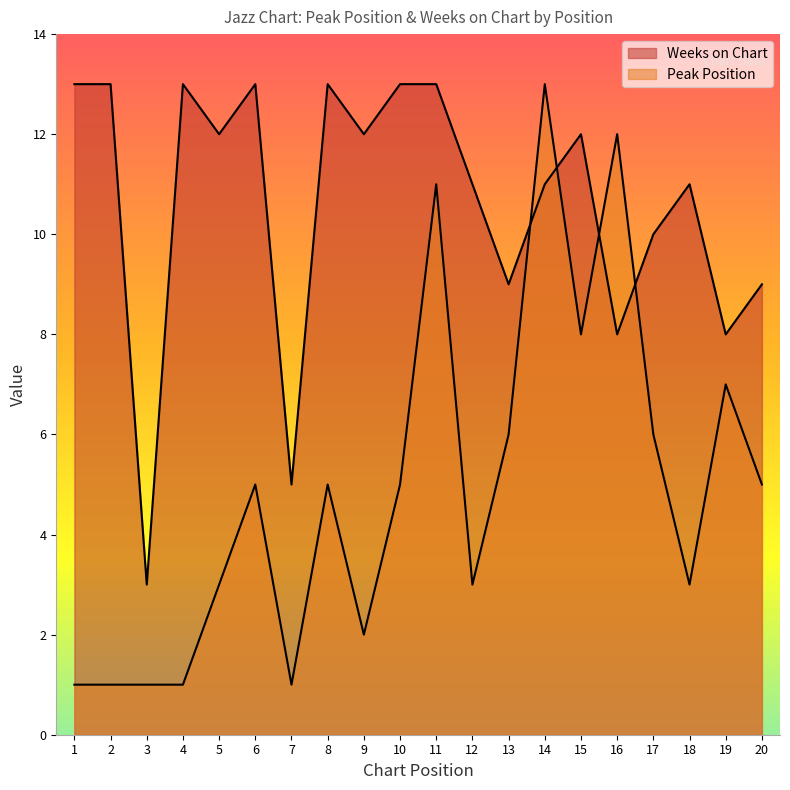

Does the chart have visible grid lines?

No